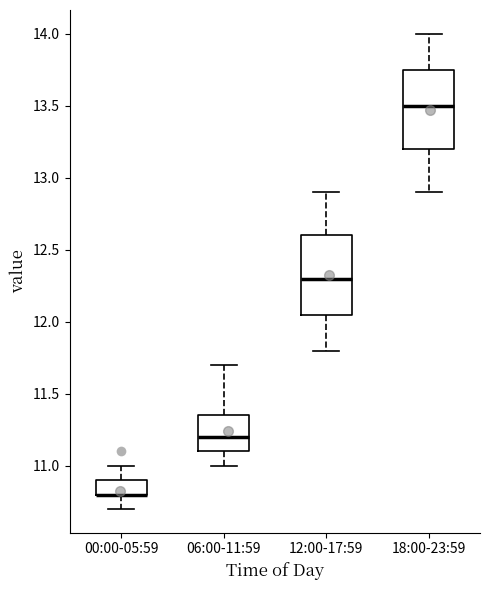

Reading left to right, transcribe this box plot: for each box, give where its median line is, the range the box spans, and where its two whiskers end, as read against the y-axis. The values are not printed on the chart, so give them approximately, as read against the axis.

00:00-05:59: median 10.80 (drawn on the box's lower edge), box 10.80 to 10.90, whiskers 10.70 to 11.00
06:00-11:59: median 11.20, box 11.10 to 11.35, whiskers 11.00 to 11.70
12:00-17:59: median 12.30, box 12.05 to 12.60, whiskers 11.80 to 12.90
18:00-23:59: median 13.50, box 13.20 to 13.75, whiskers 12.90 to 14.00